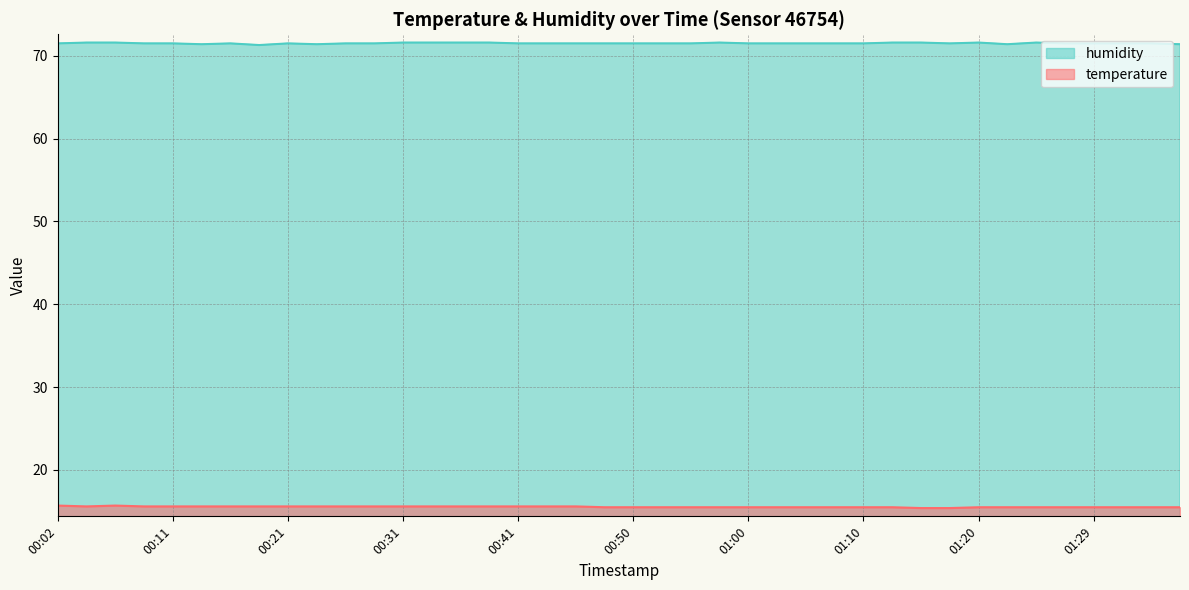

Which series changed the most between 00:19 and 01:05?

humidity